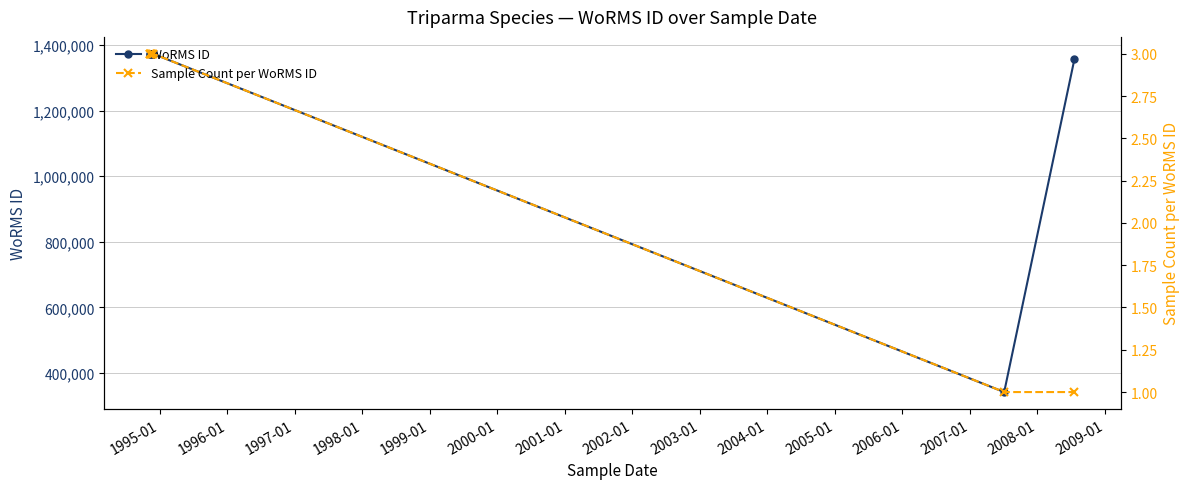

How many series are shown in this chart?

2